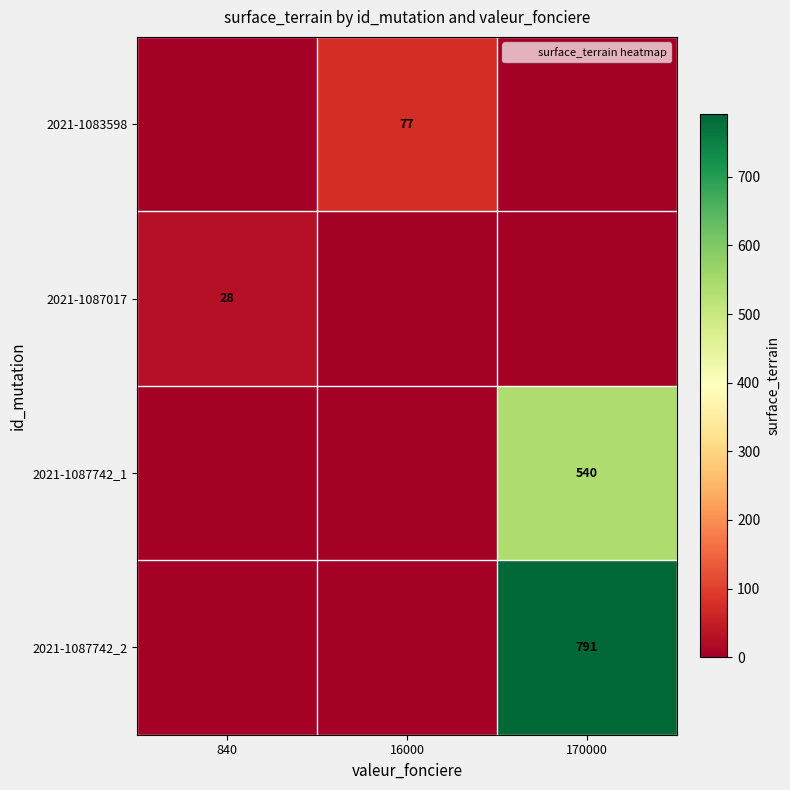

Which series changed the most between 840 and 16000?

2021-1083598